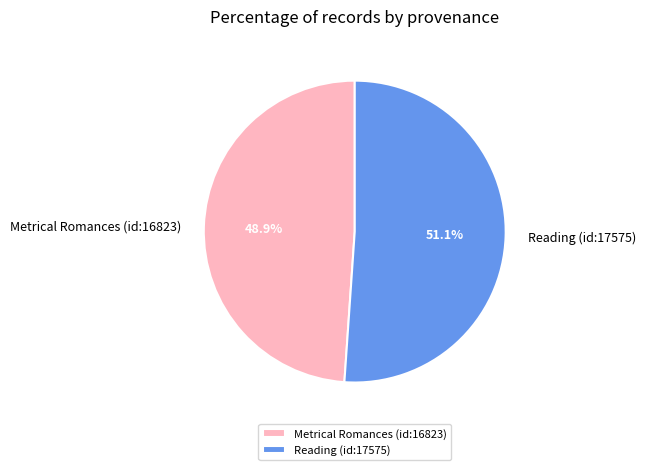

Which slice is the largest?

Reading (id:17575)